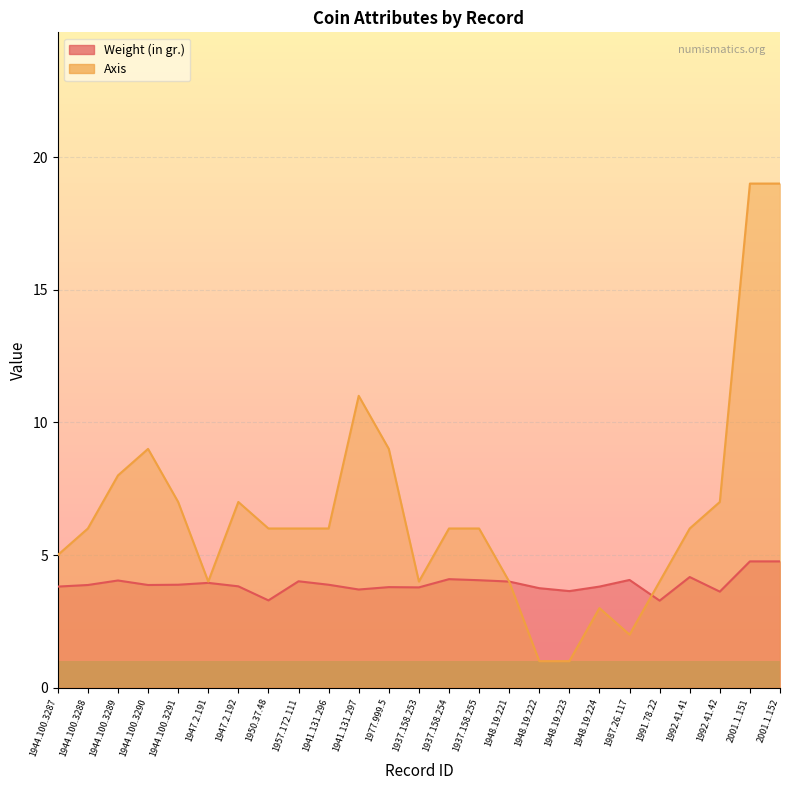

Is it true that Axis equals 10.3 at 1950.37.48?

False